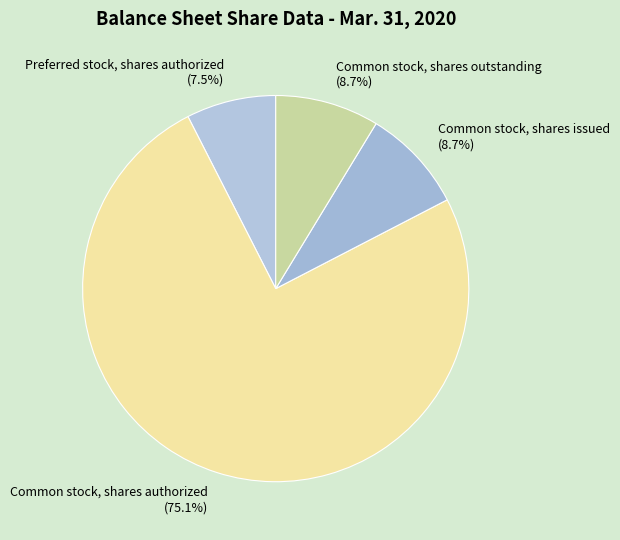

Count the number of slices in the pie.

4